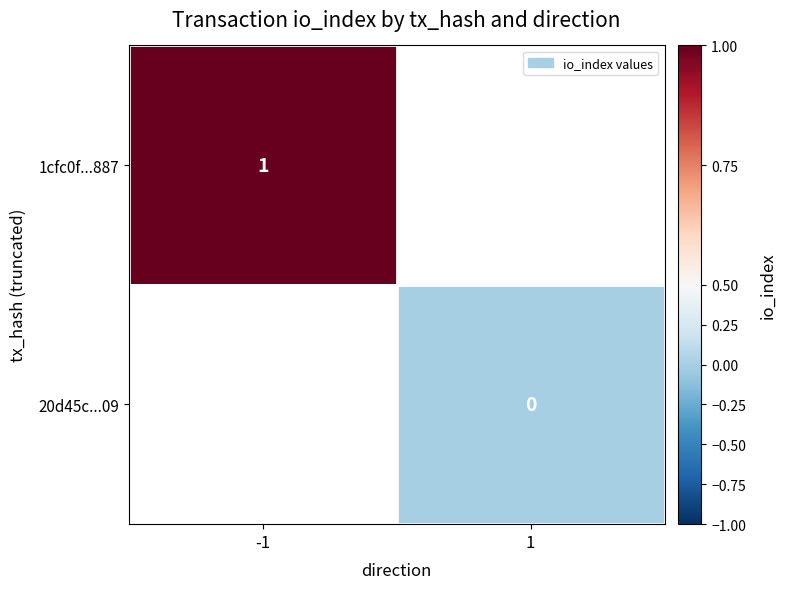

Is the value of 20d45c...09 at -1 greater than the value of 1cfc0f...887 at -1?

No